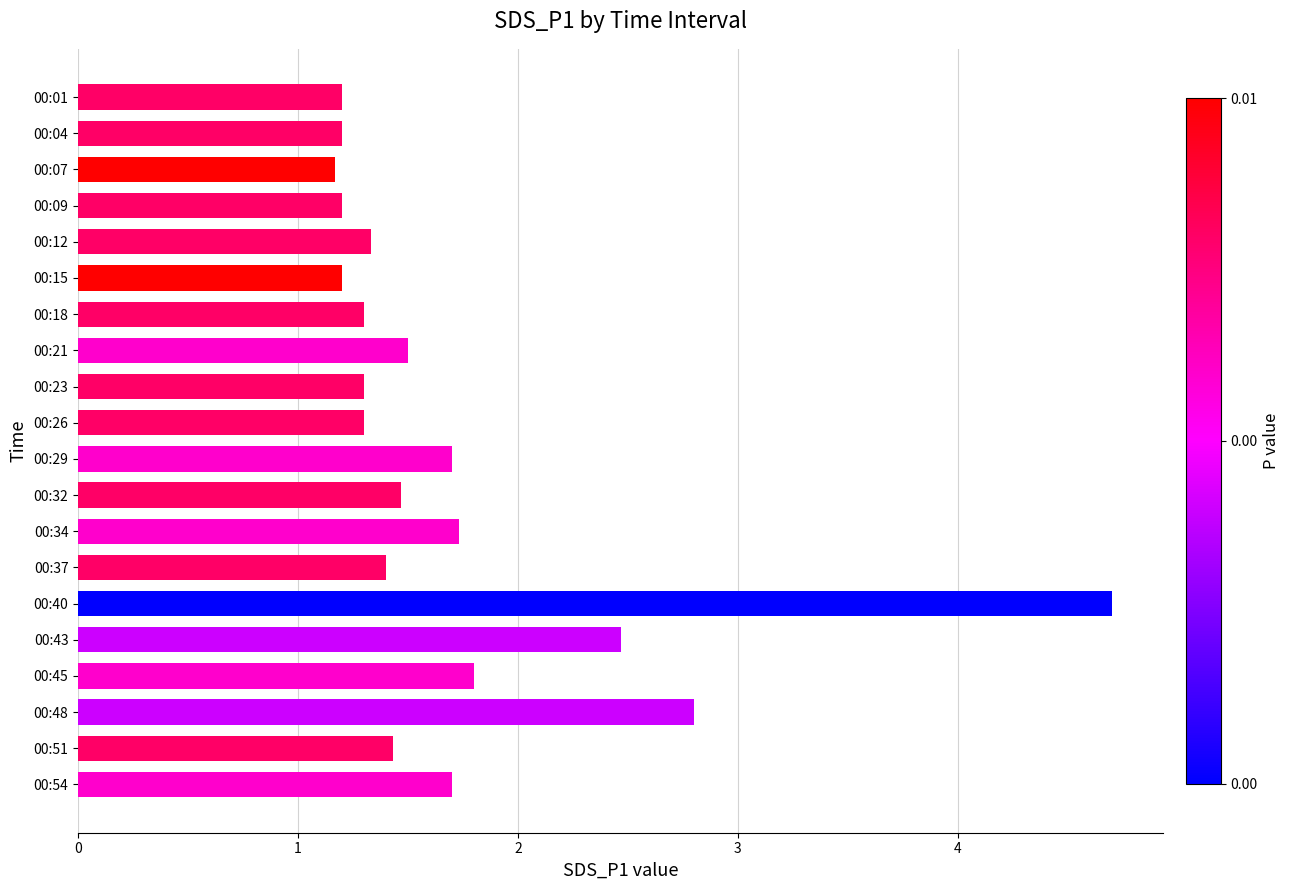

At which label is the value closest to 2?

00:45